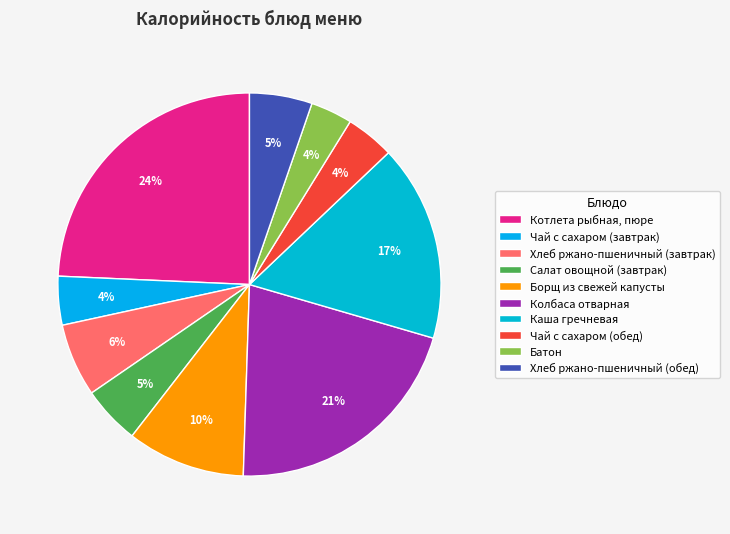

To the nearest percent, what is the average slice percentage?

10%